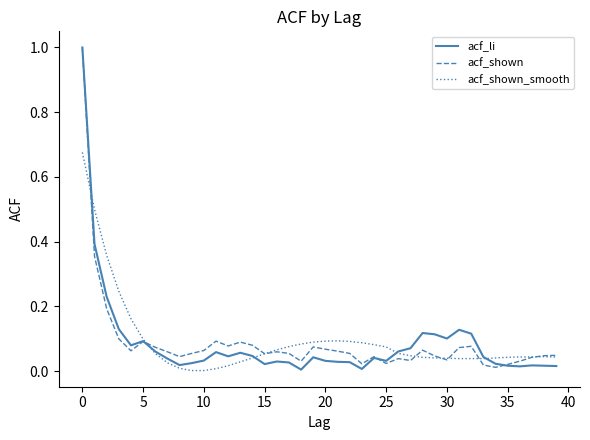

What are all the series names shown in the legend?

acf_li, acf_shown, acf_shown_smooth